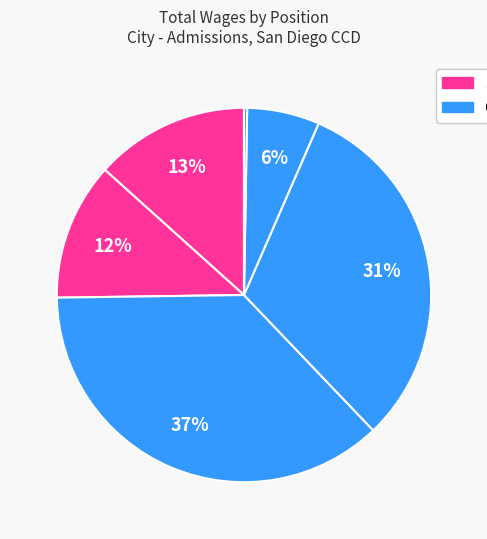

Is there any slice that represents more than half of the pie?

No